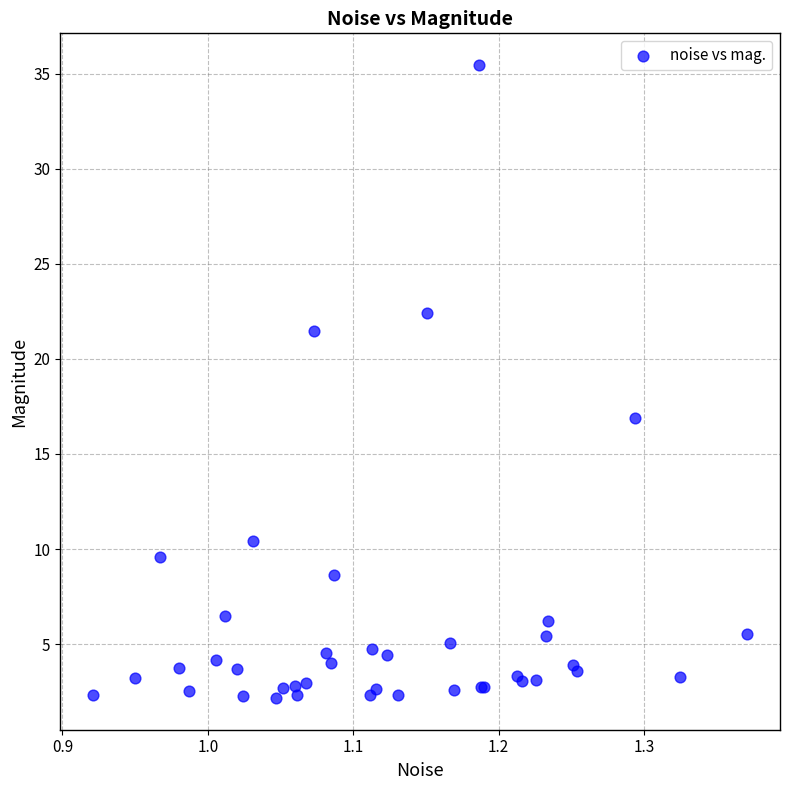

What Y value in the scatter plot is closest to 18?

16.9